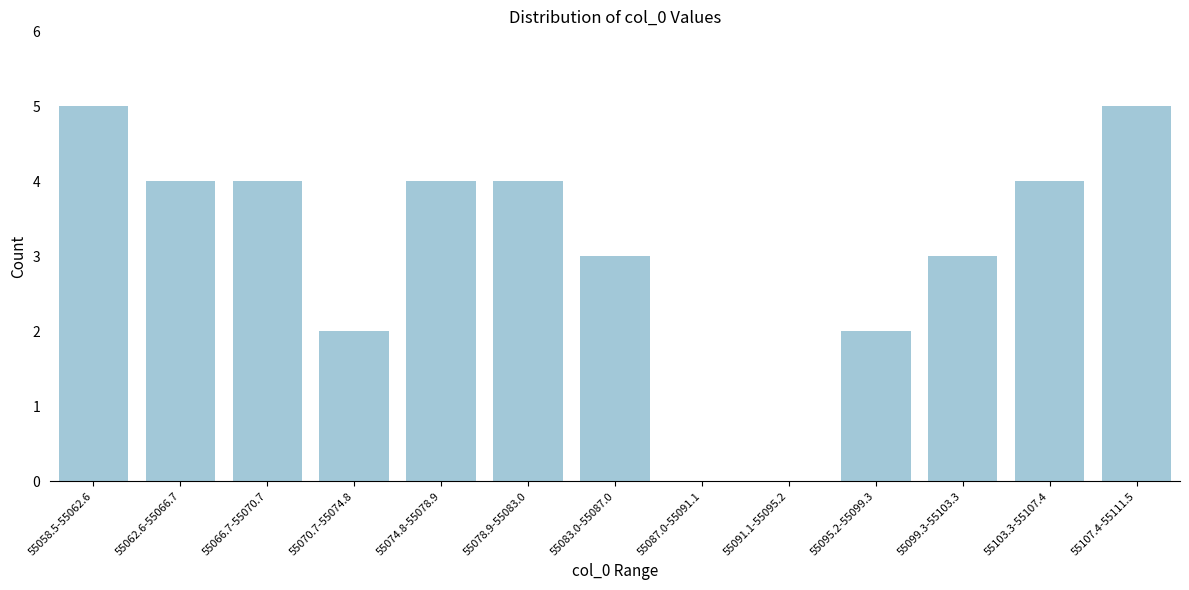

Reading left to right, transcribe all the data shown in this chart.

55058.5-55062.6=5	55062.6-55066.7=4	55066.7-55070.7=4	55070.7-55074.8=2	55074.8-55078.9=4	55078.9-55083.0=4	55083.0-55087.0=3	55087.0-55091.1=0	55091.1-55095.2=0	55095.2-55099.3=2	55099.3-55103.3=3	55103.3-55107.4=4	55107.4-55111.5=5